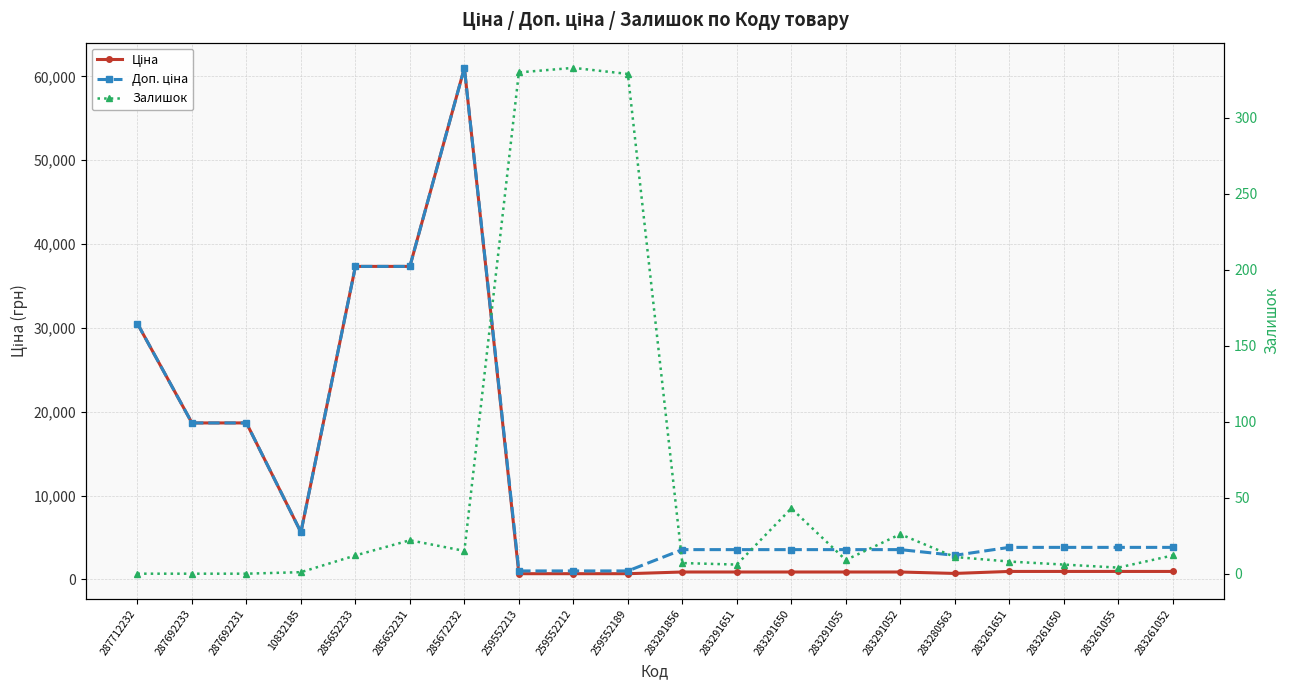

True or false: Залишок has a value of 43.9 at 283291052.

False